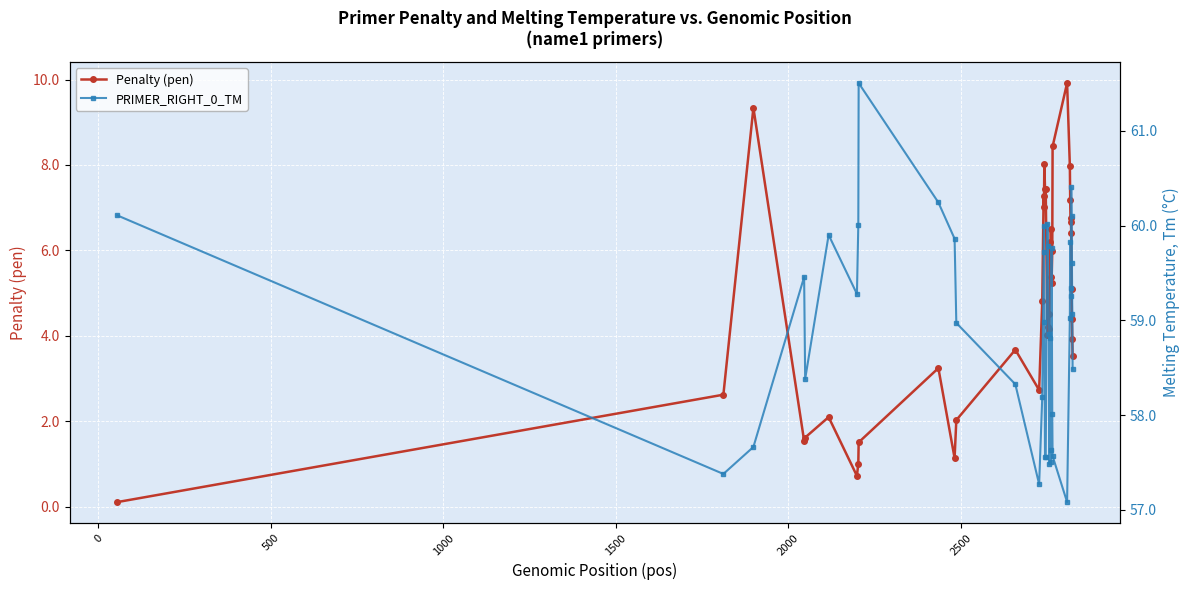

What is the value of the Penalty (pen) point at the 15th from the left?

4.8